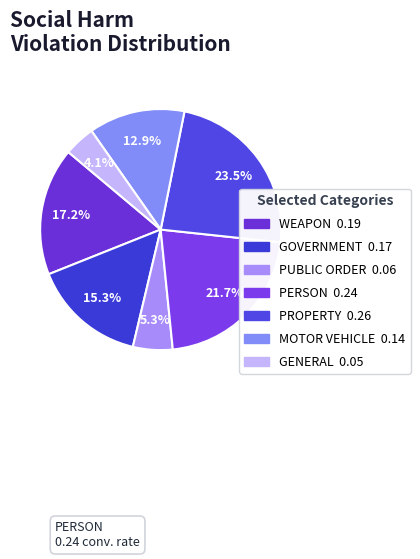

To the nearest percent, what is the difference between the WEAPON and MOTOR VEHICLE slice percentages?

4%